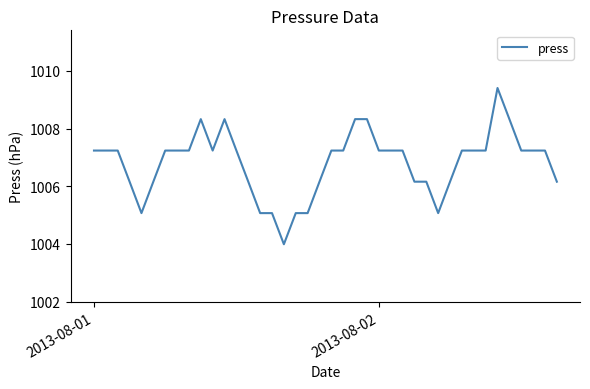

What is the minimum value shown in the chart?

1004.0